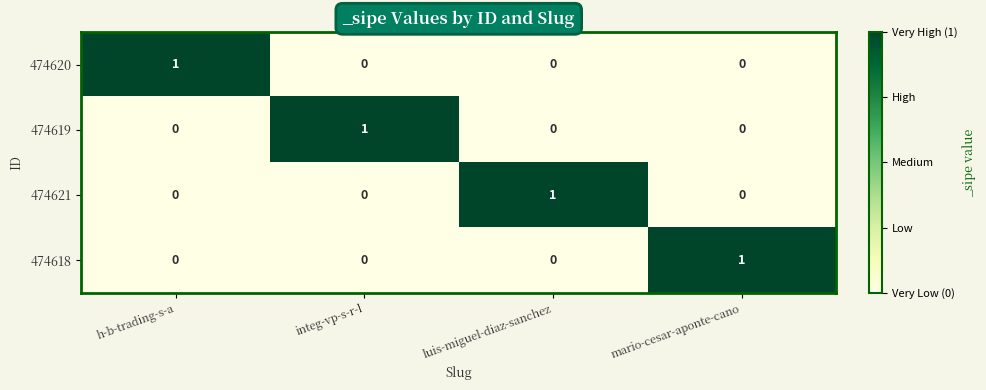

The value of 474618 at mario-cesar-aponte-cano is 0. True or false?

False